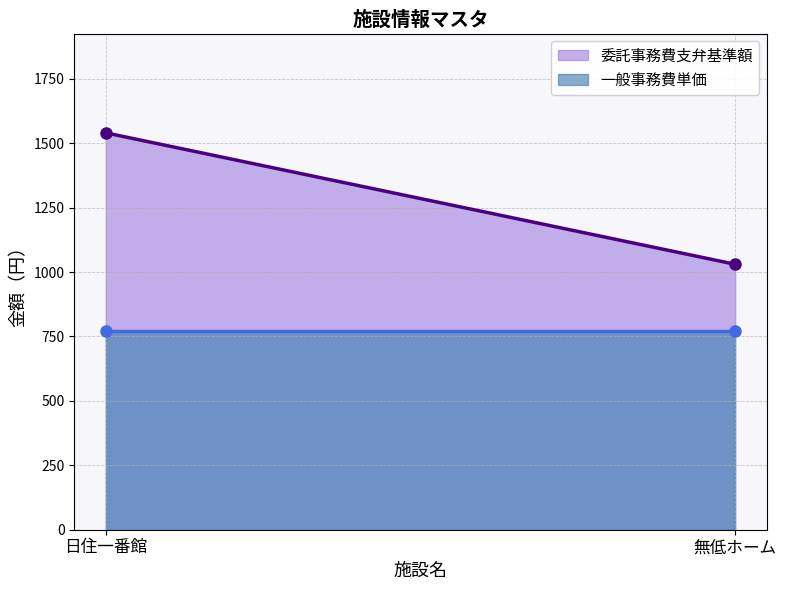

Between 日住一番館 and 無低ホーム, which series saw the biggest shift?

委託事務費支弁基準額